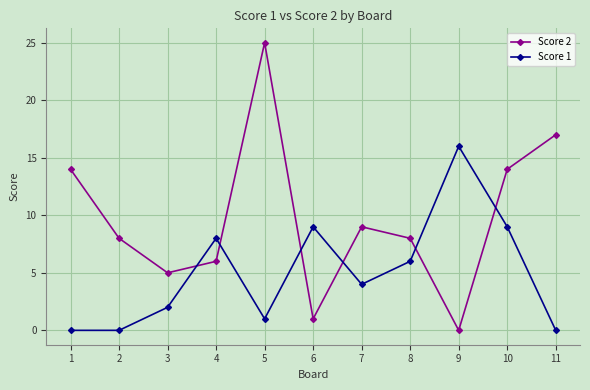

Which series changed the most between 8 and 11?

Score 2